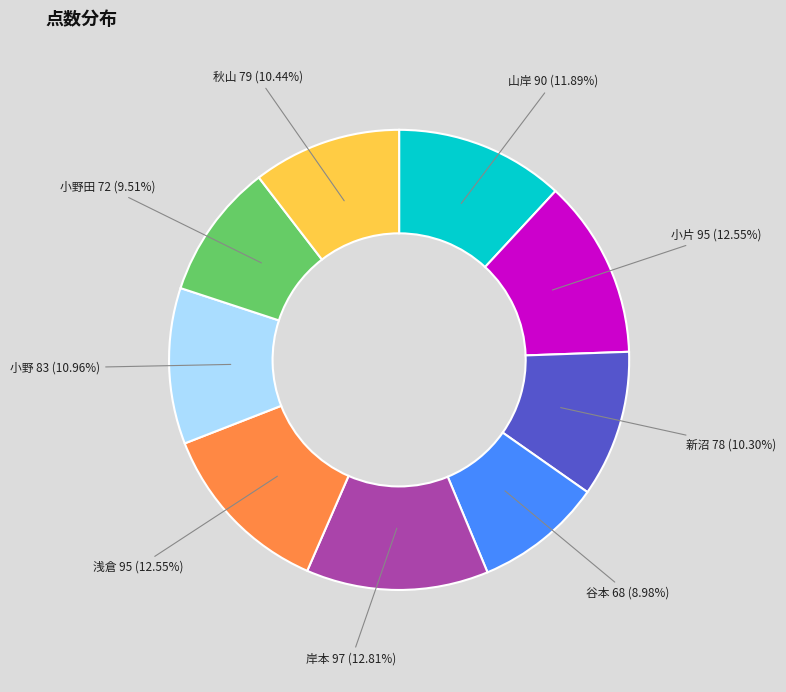

How much of the chart is everything except 小野田?

90.5%